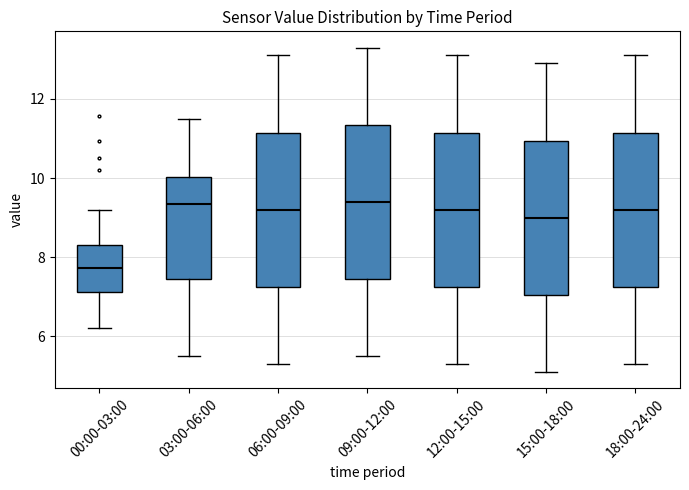

Where does the median line of the box for 00:00-03:00 sit on the y-axis? The values are not printed on the chart, so give them approximately, as read against the axis.

7.8